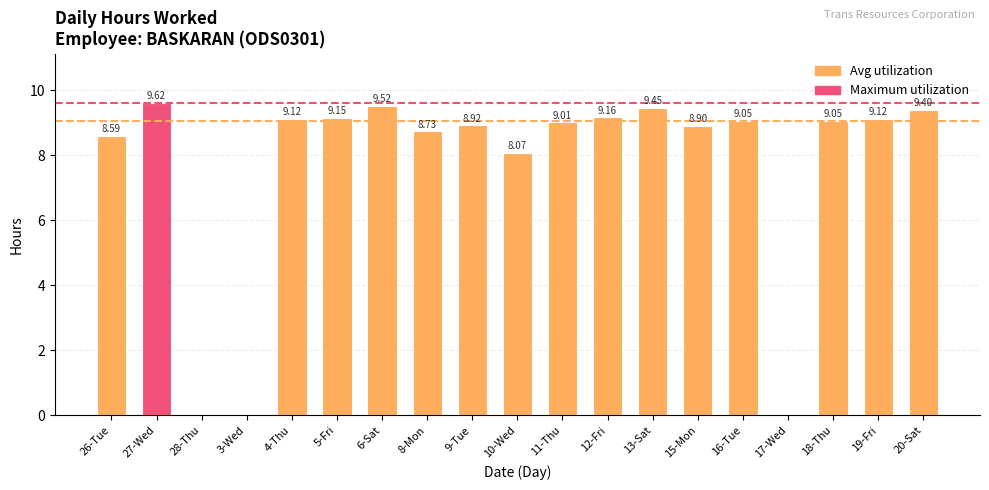

What is the sum of the values at 11-Thu and 17-Wed?

9.0